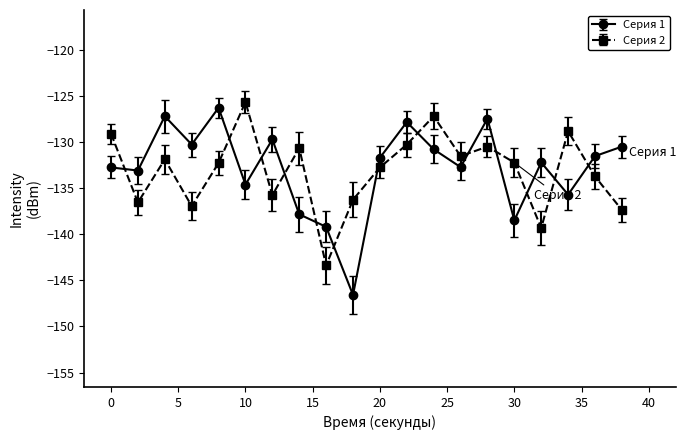

Which series ends up on top after the final intersection of Серия 1 and Серия 2?

Серия 1